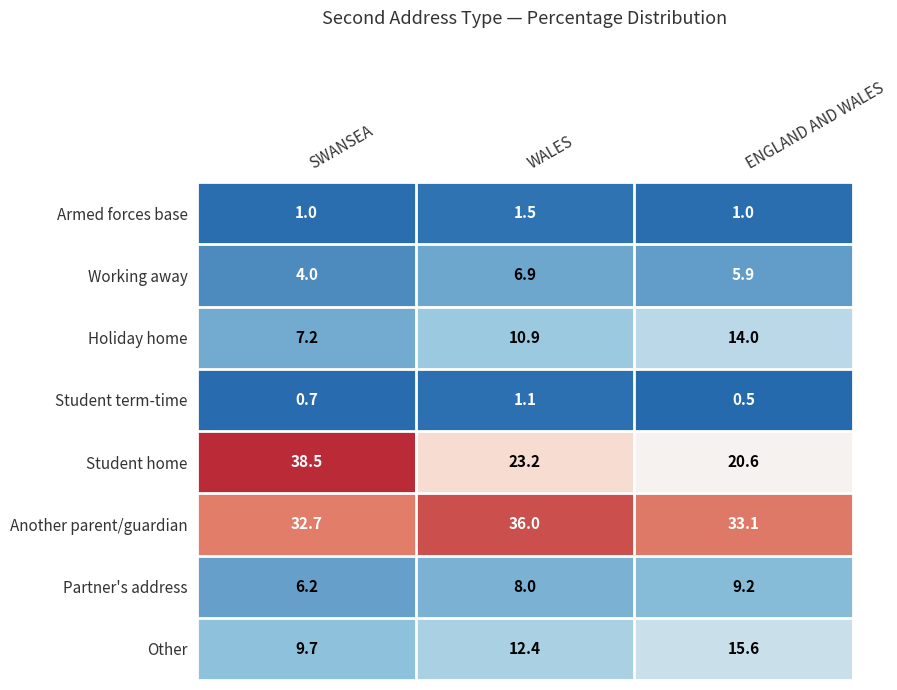

What is the greatest value displayed?

38.5